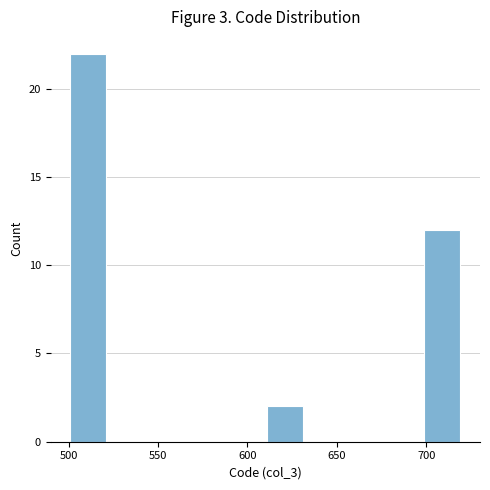

Reading left to right, list every bar in this chart as the range it spans on the x-axis followed by its height. Neither the bar edges nor the heights are printed on the chart, so give them approximately, as read against the axes.

500 to 522: 22
522 to 544: 0
544 to 566: 0
566 to 588: 0
588 to 610: 0
610 to 632: 2
632 to 654: 0
654 to 676: 0
676 to 698: 0
698 to 720: 12